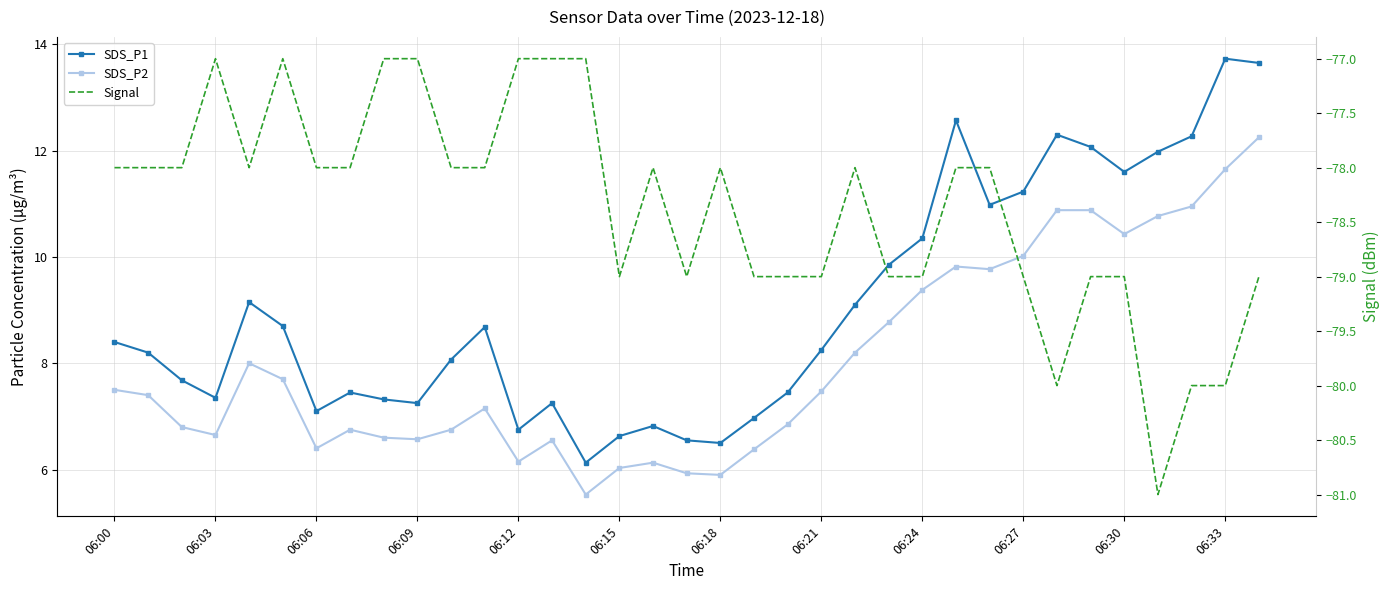

Which series has the largest total across all categories?

SDS_P1